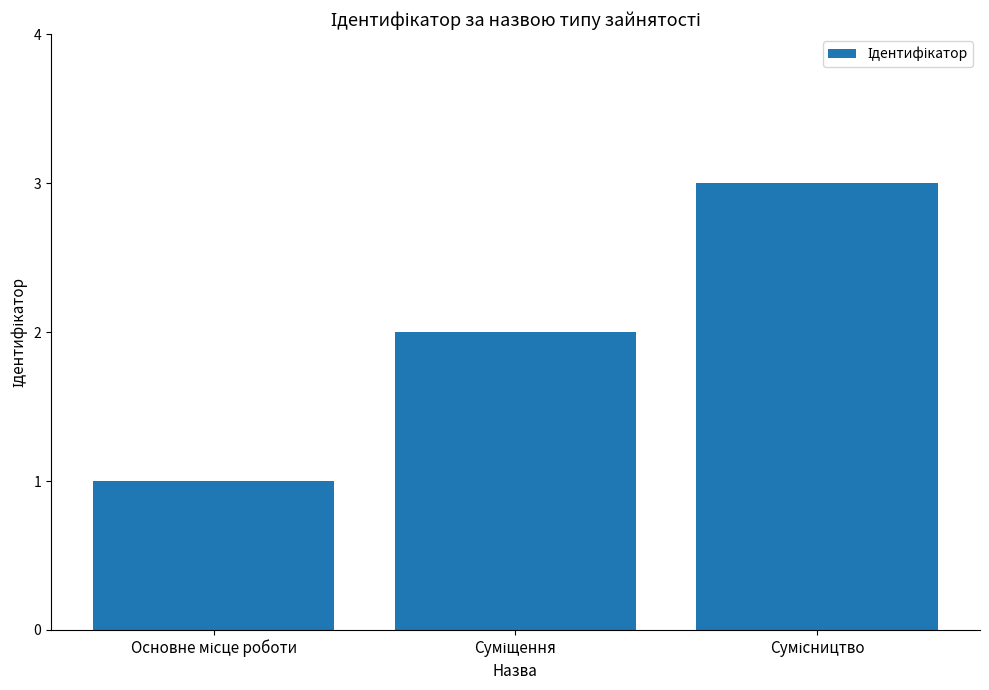

What is the sum of all values?

6